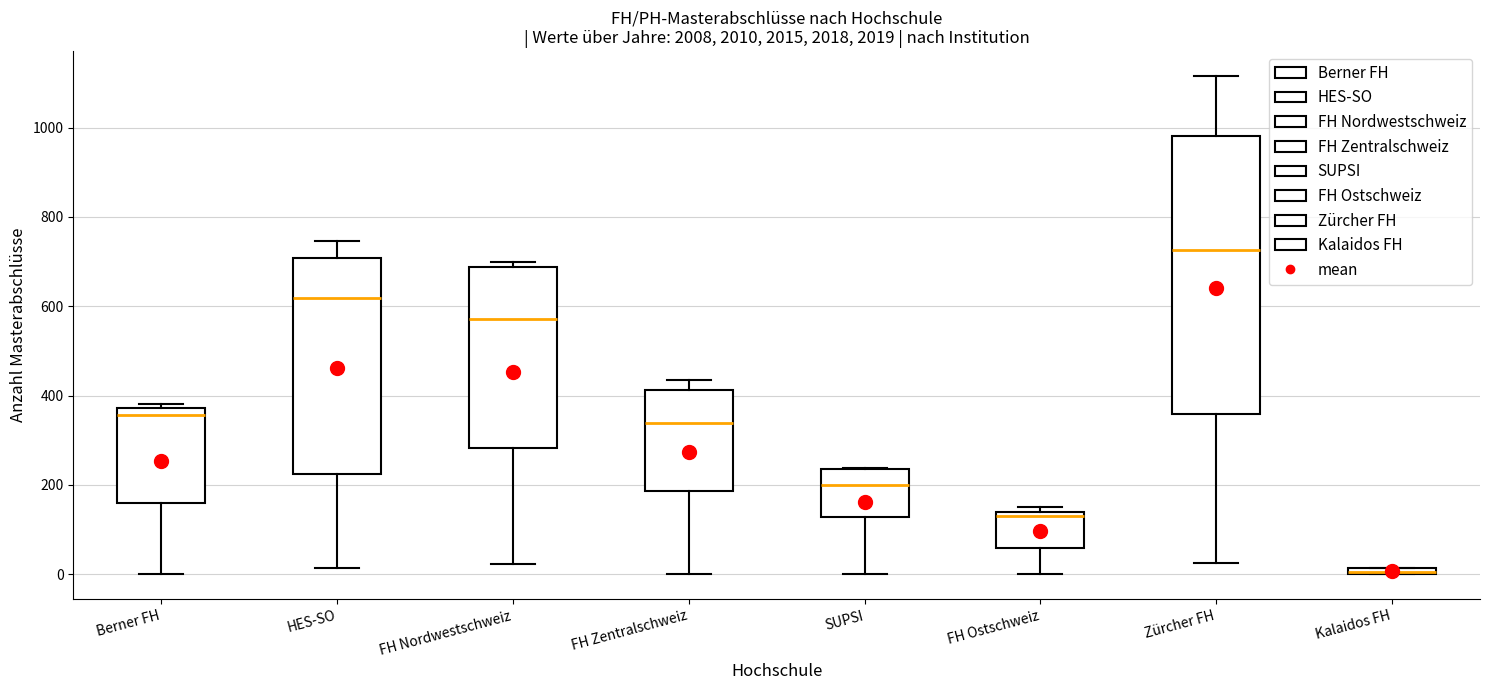

Where does the upper whisker of the box for FH Zentralschweiz end on the y-axis? The values are not printed on the chart, so give them approximately, as read against the axis.

440